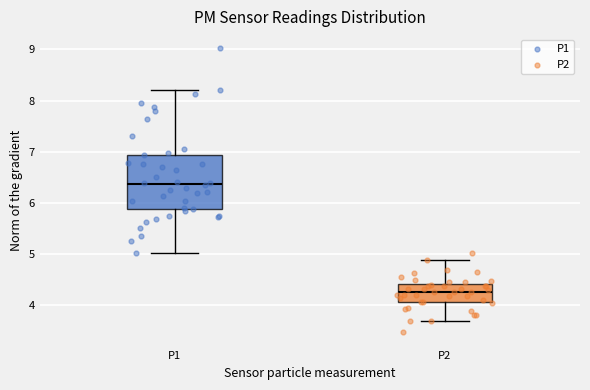

Reading left to right, transcribe this box plot: for each box, give where its median line is, the range the box spans, and where its two whiskers end, as read against the y-axis. The values are not printed on the chart, so give them approximately, as read against the axis.

P1: median 6.4, box 5.9 to 6.9, whiskers 5.0 to 8.2
P2: median 4.3, box 4.1 to 4.4, whiskers 3.7 to 4.9